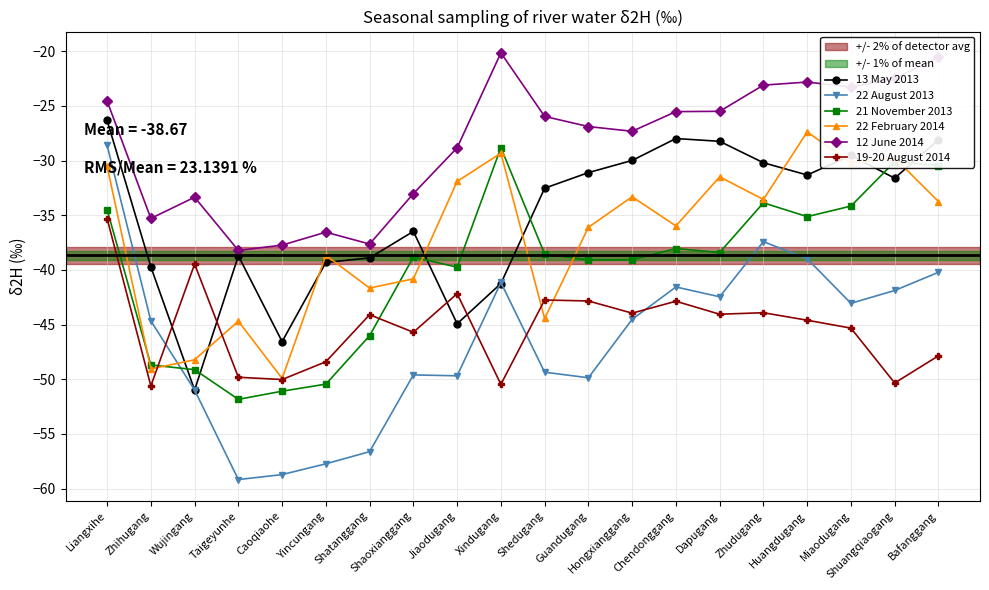

What is the sum of the 13 May 2013 values at Wujingang and Miaodugang?

-80.5